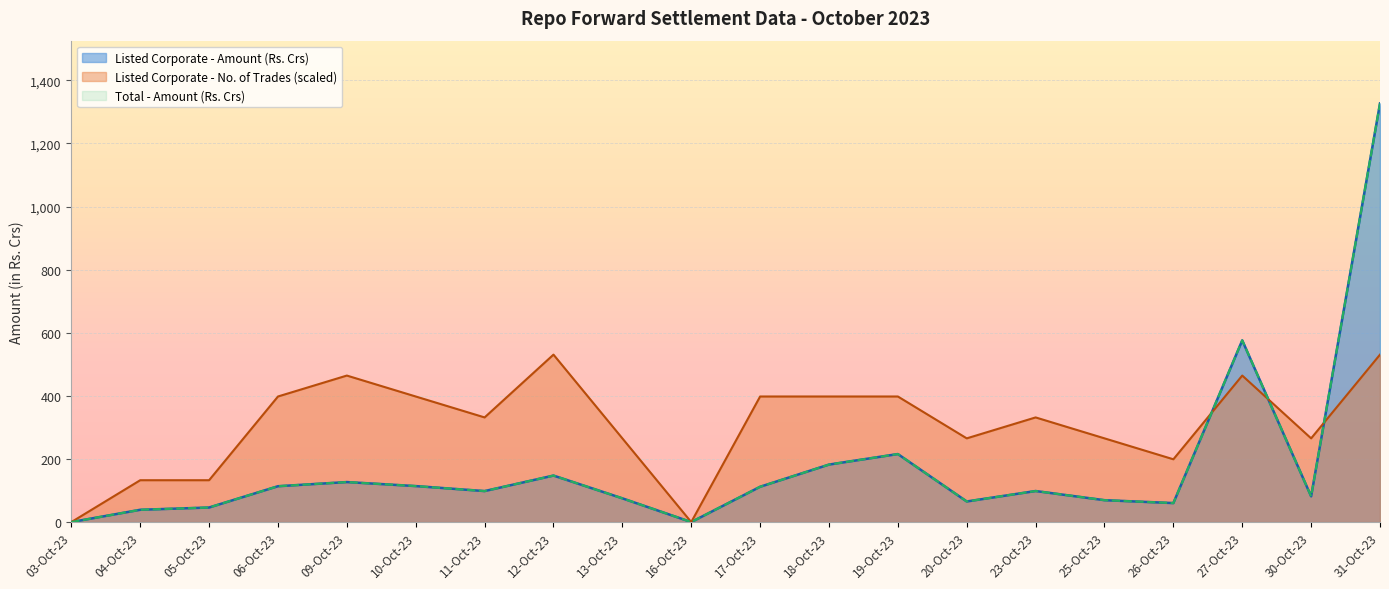

What is the difference between the maximum and minimum values in the Listed Corporate - No. of Trades series?

530.7